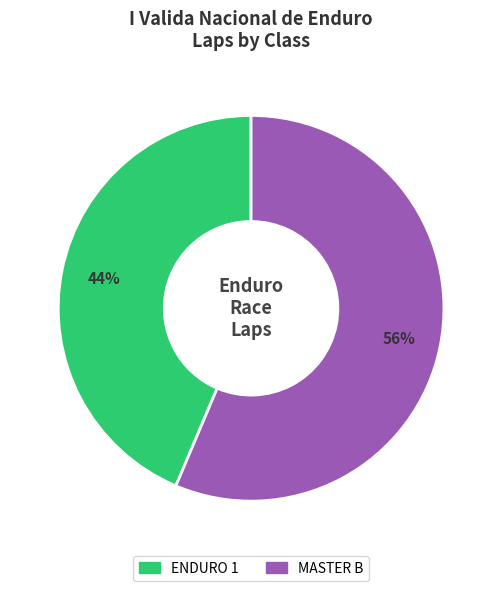

Is there any slice that represents more than half of the pie?

Yes